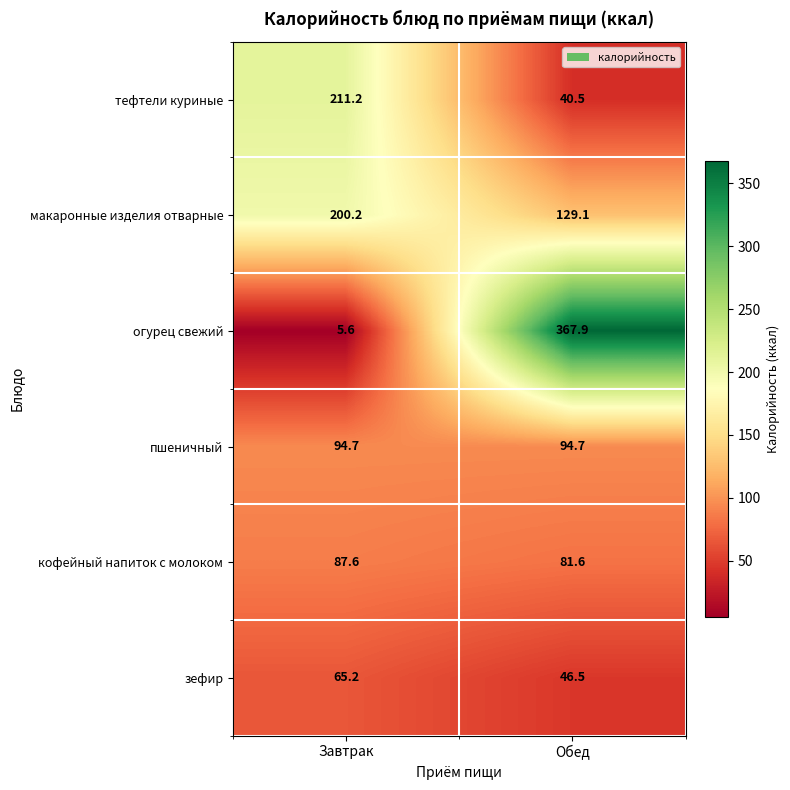

Reading right to left, what are all the values shown in this chart?

тефтели куриные: Обед=40.5	Завтрак=211.2
макаронные изделия отварные: Обед=129.1	Завтрак=200.2
огурец свежий: Обед=367.9	Завтрак=5.6
пшеничный: Обед=94.7	Завтрак=94.7
кофейный напиток с молоком: Обед=81.6	Завтрак=87.6
зефир: Обед=46.5	Завтрак=65.2